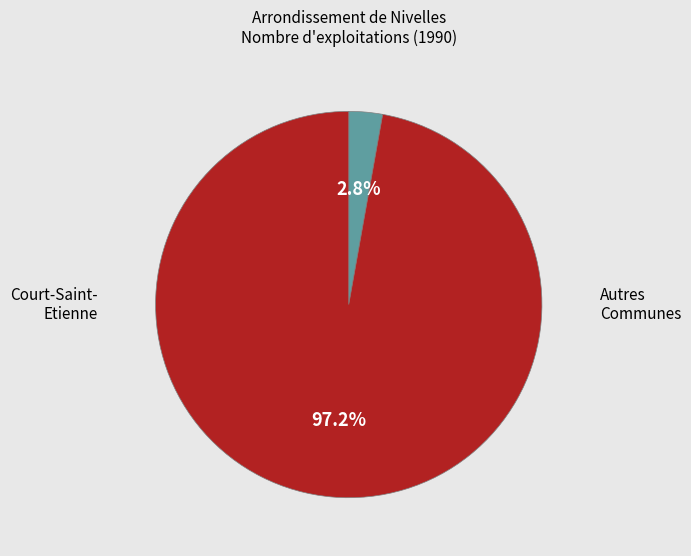

Is there any slice that represents more than half of the pie?

Yes